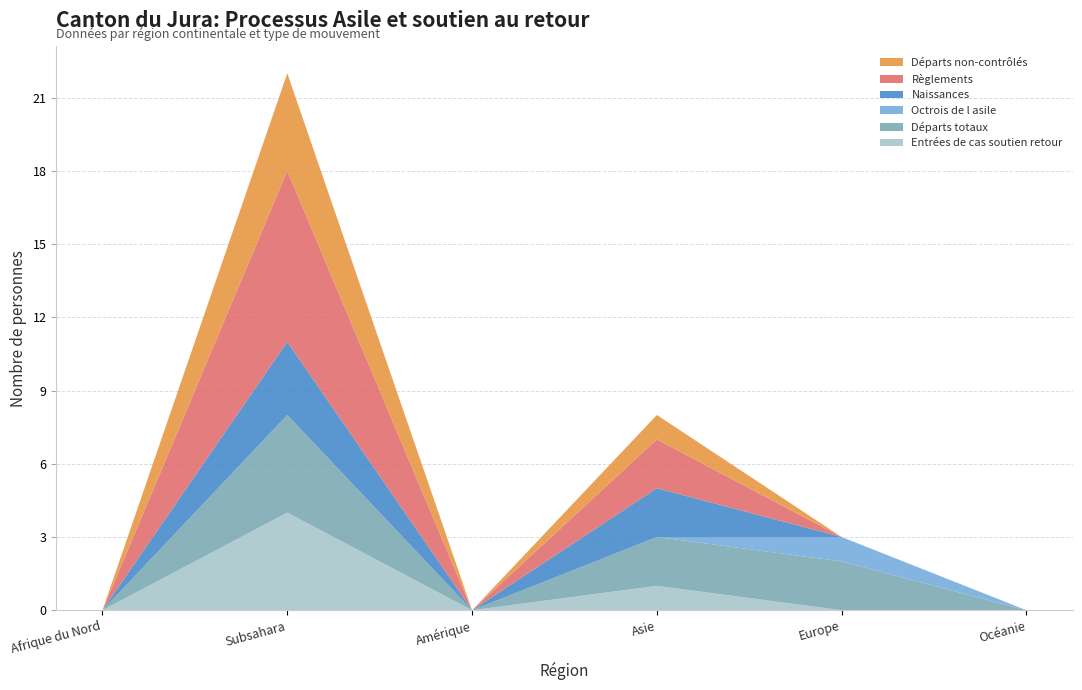

Reading right to left, transcribe all the data shown in this chart.

Entrées de cas soutien retour: Océanie=0	Europe=0	Asie=1	Amérique=0	Subsahara=4	Afrique du Nord=0
Départs totaux: Océanie=0	Europe=2	Asie=2	Amérique=0	Subsahara=4	Afrique du Nord=0
Octrois de l asile: Océanie=0	Europe=1	Asie=0	Amérique=0	Subsahara=0	Afrique du Nord=0
Naissances: Océanie=0	Europe=0	Asie=2	Amérique=0	Subsahara=3	Afrique du Nord=0
Règlements: Océanie=0	Europe=0	Asie=2	Amérique=0	Subsahara=7	Afrique du Nord=0
Départs non-contrôlés: Océanie=0	Europe=0	Asie=1	Amérique=0	Subsahara=4	Afrique du Nord=0